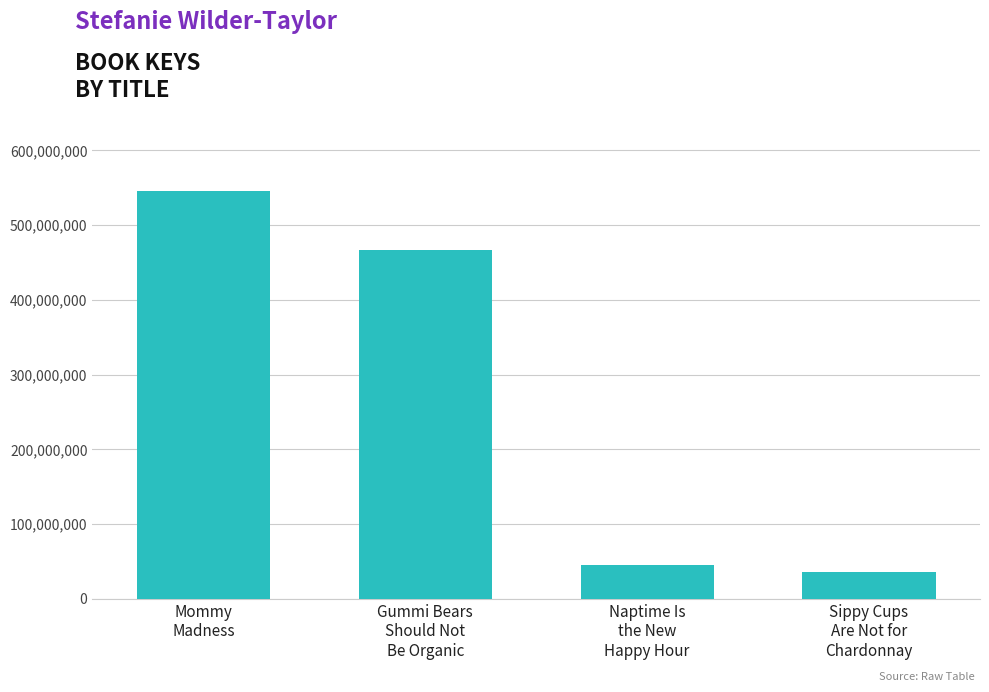

Where is the data nearest to the value 290452248?

Gummi Bears
Should Not
Be Organic